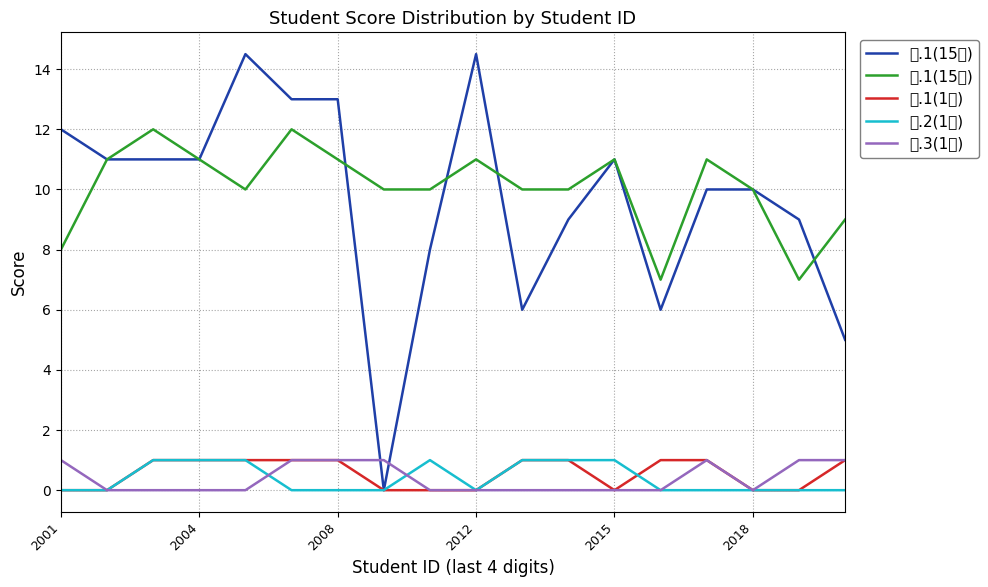

Is this an area chart (filled region under the line)?

No